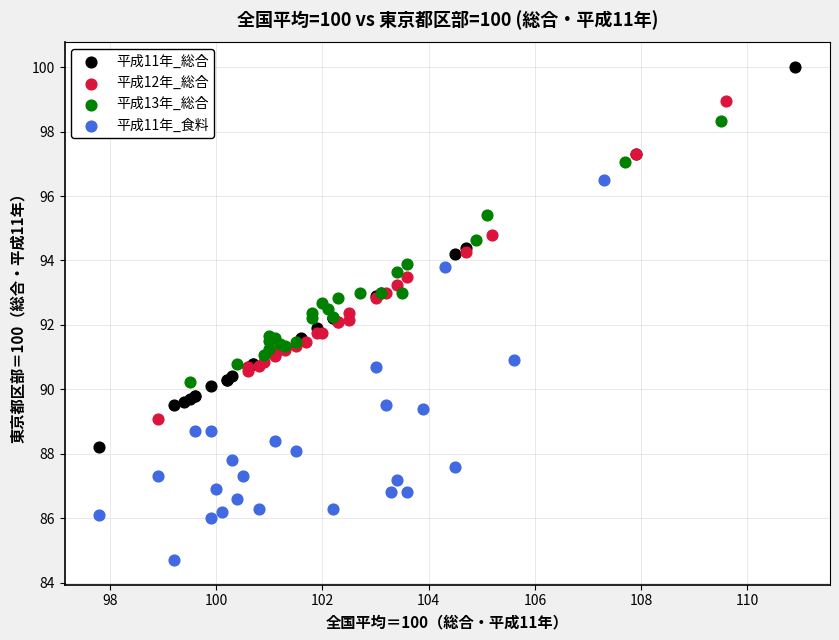

Which series contains the lowest Y value?

平成11年_食料